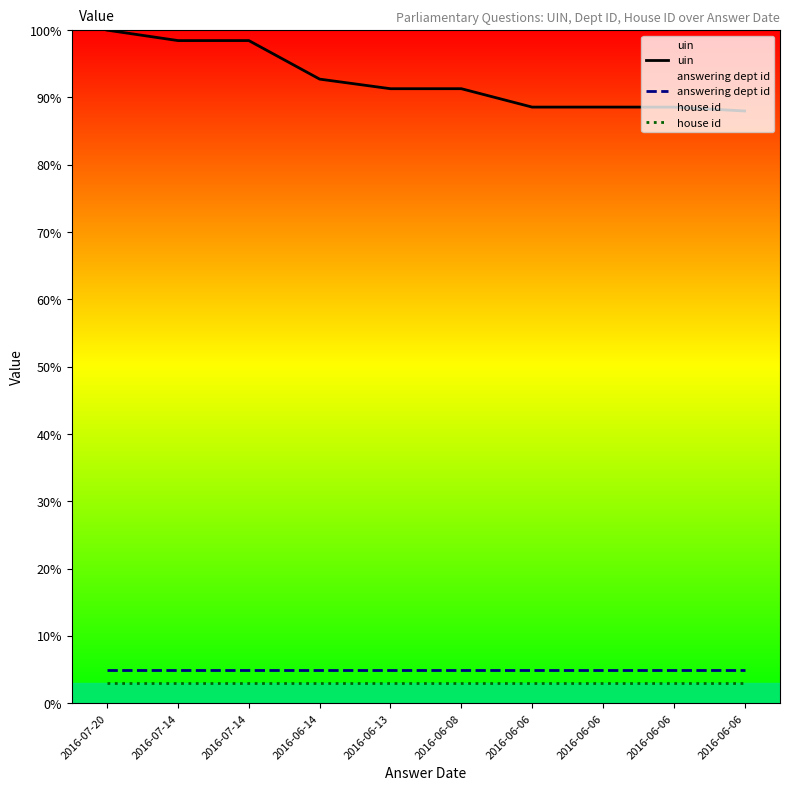

Rank the categories by answering dept id value from highest to lowest.

2016-07-20, 2016-07-14, 2016-07-14, 2016-06-14, 2016-06-13, 2016-06-08, 2016-06-06, 2016-06-06, 2016-06-06, 2016-06-06